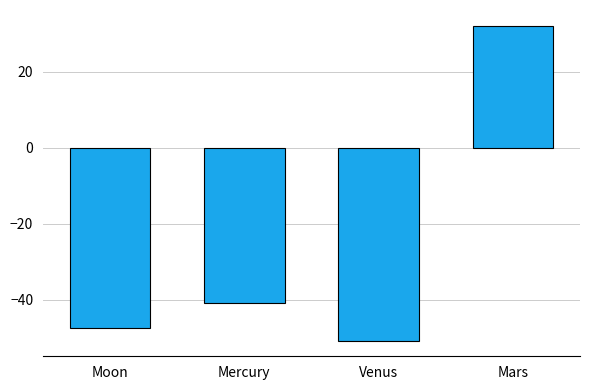

Reading left to right, extract all data points from this chart.

-47.4	-40.9	-50.8	32.1